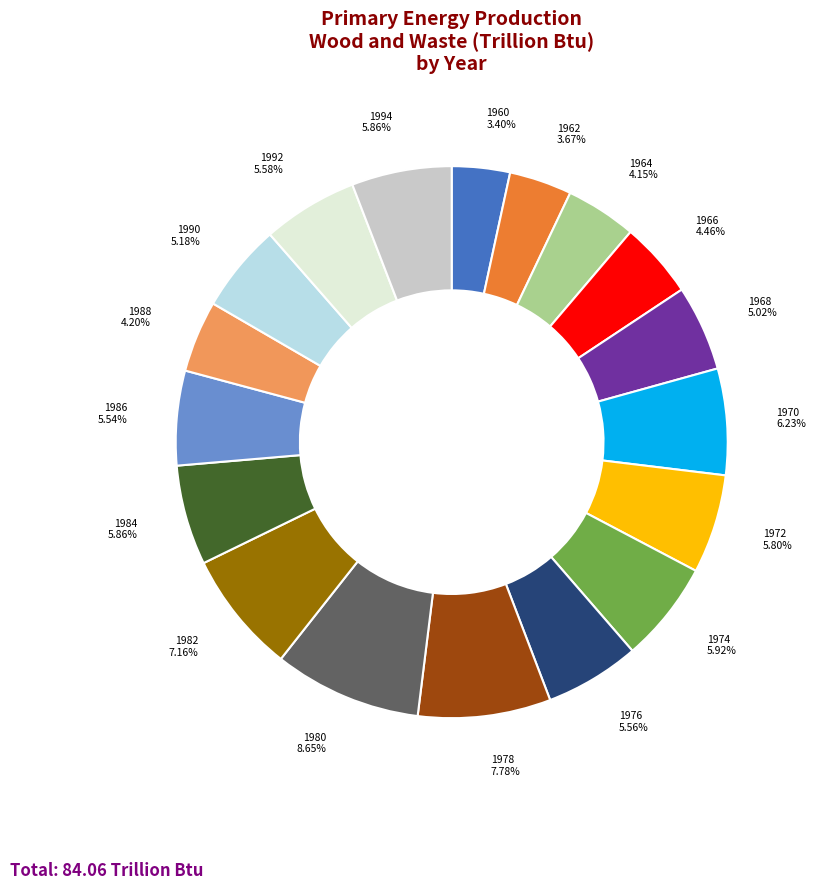

To the nearest percent, what is the difference between the largest and smallest slice percentages?

5%